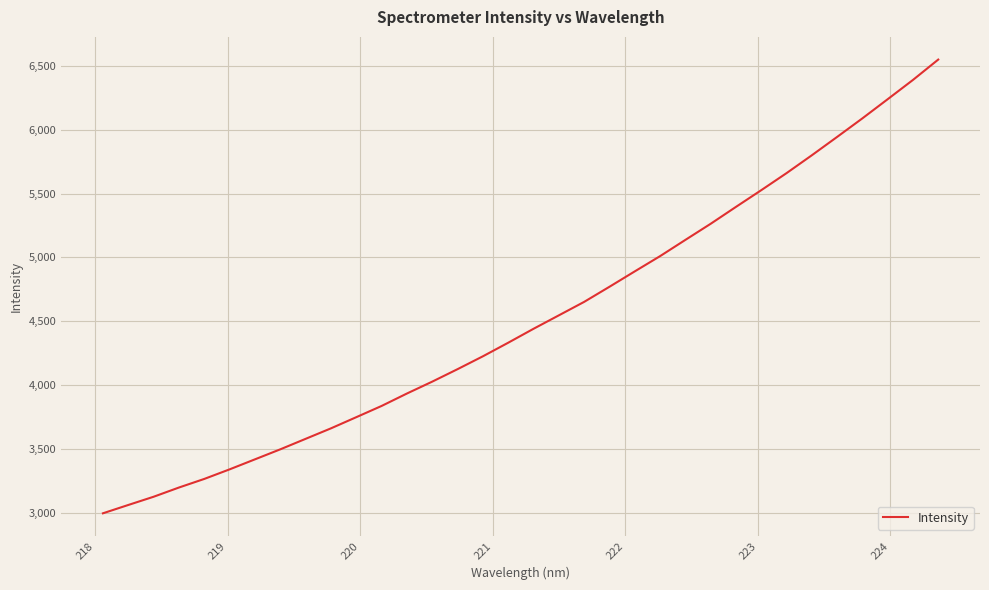

What is the difference between the maximum and minimum values?

3547.1